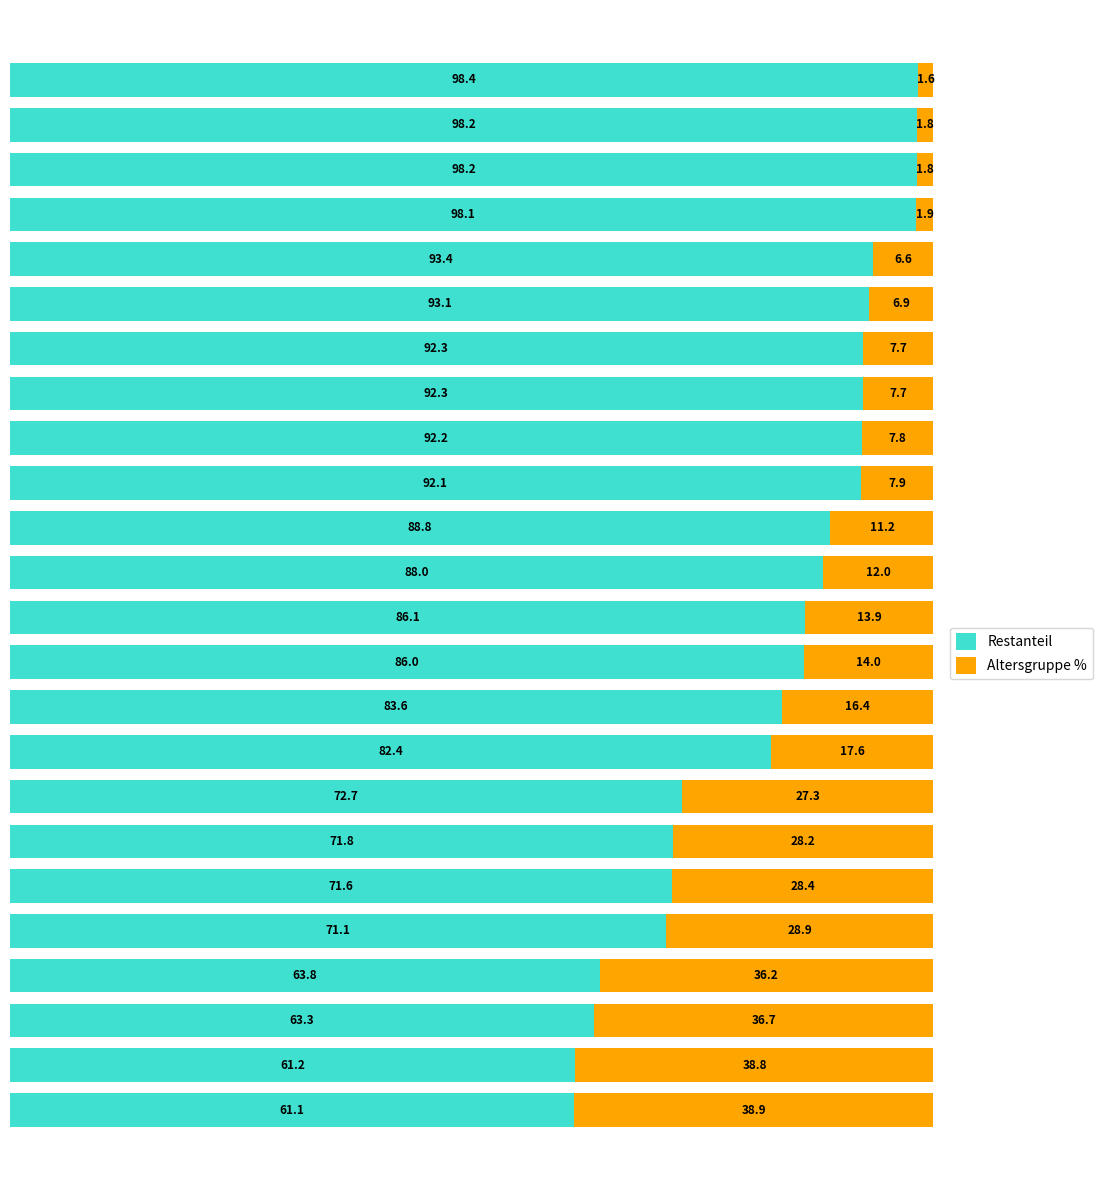

What is the difference between the maximum and minimum values in the Restanteil series?

37.3